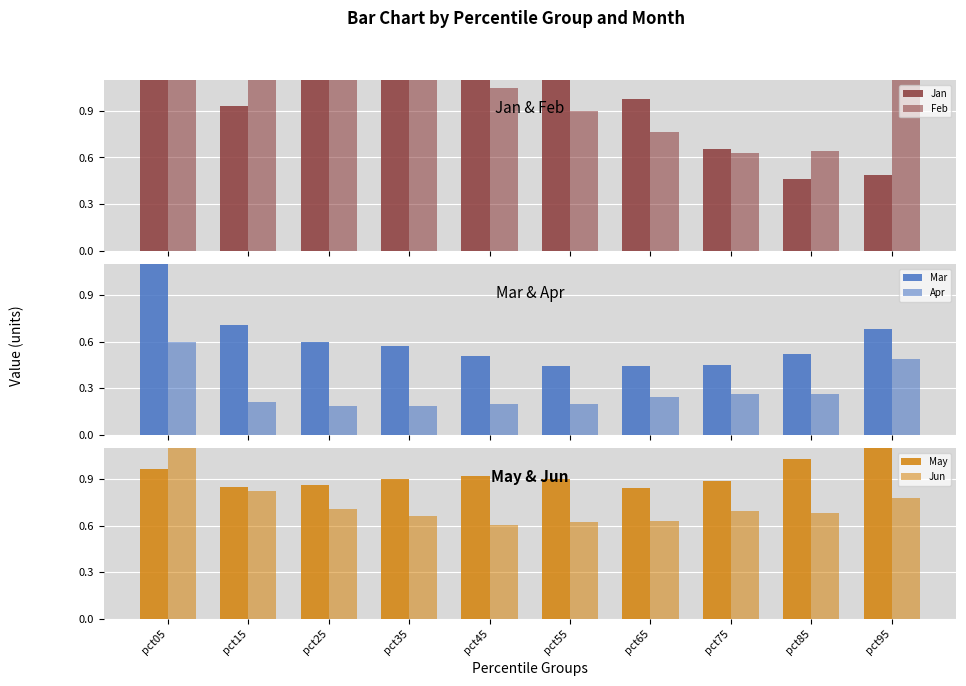

What is the value of the Mar bar at the 3rd from the left?

0.6